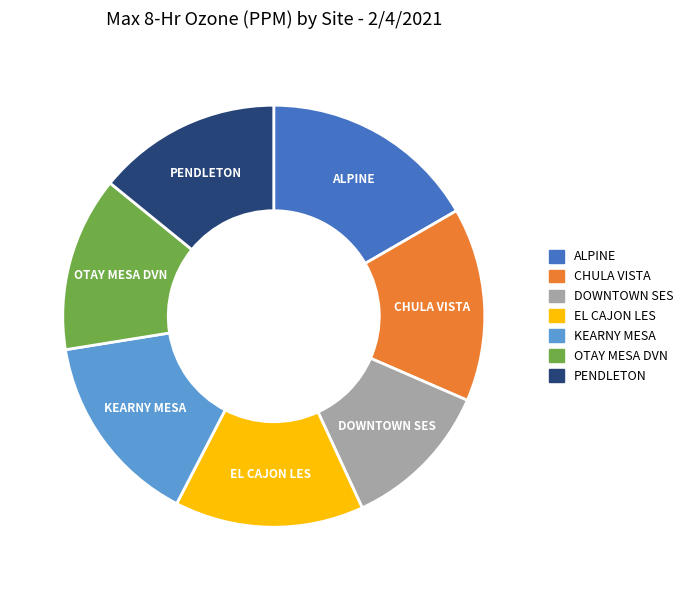

Is the sum of EL CAJON LES and ALPINE greater than half?

No